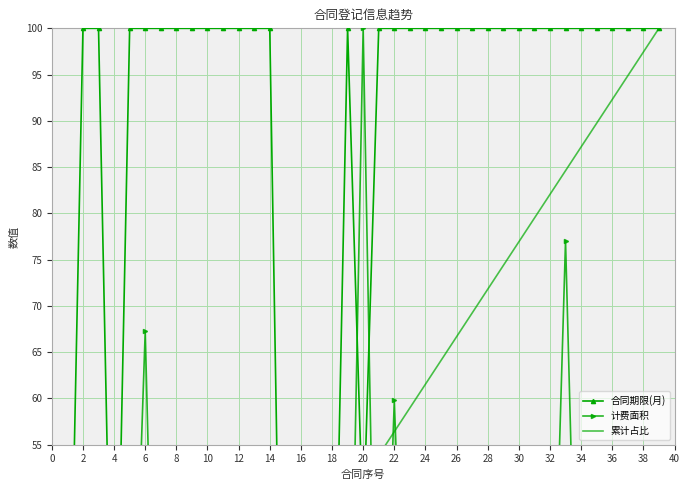

Where do 合同期限(月) and 计费面积 first cross each other?

24 and 26